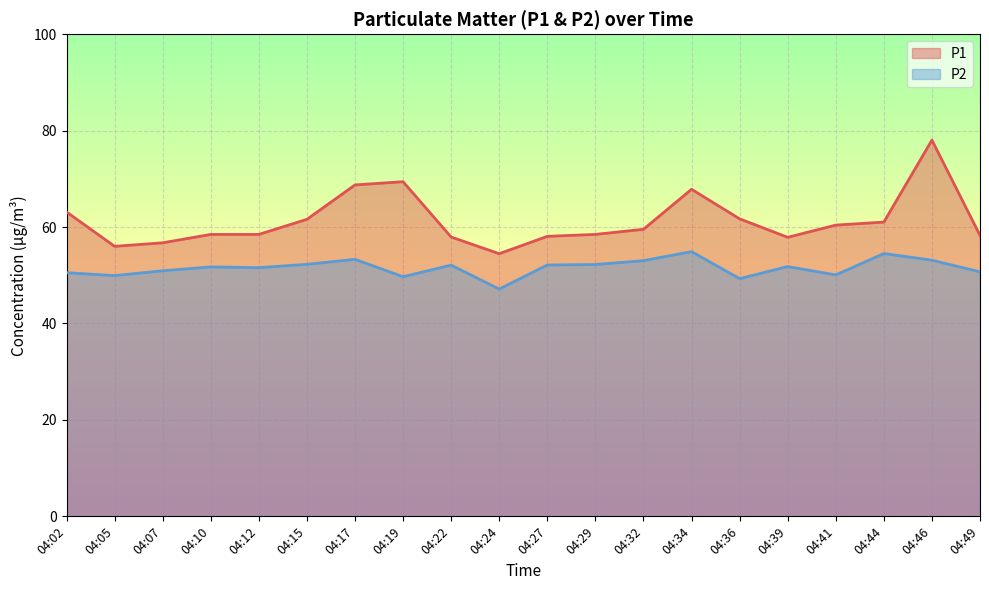

What is the difference between the P1 values at 04:36 and 04:05?

5.7